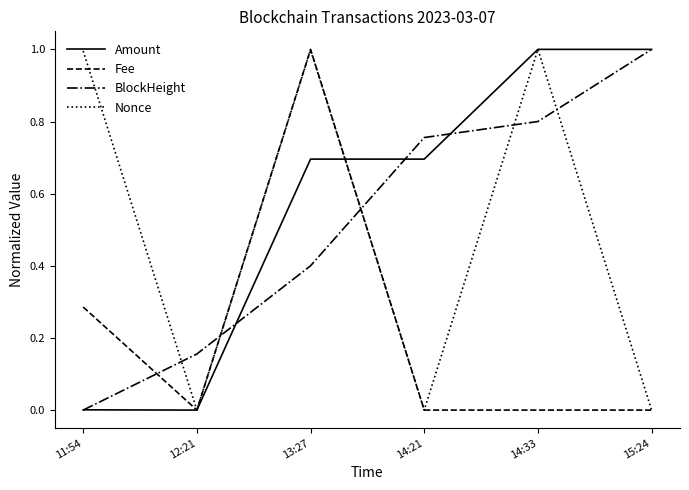

Between which two adjacent categories do Fee and BlockHeight first intersect?

11:54 and 12:21